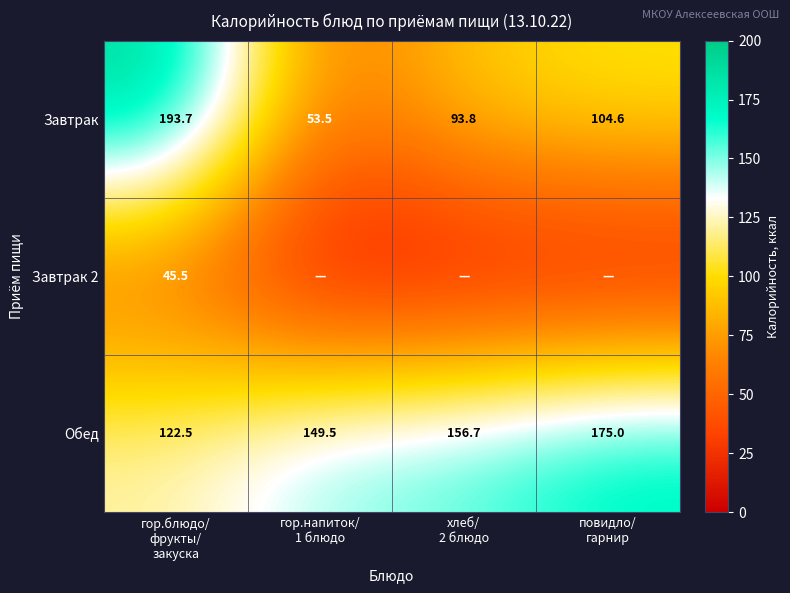

What is the difference between the second highest and second lowest values in the Обед series?

7.2